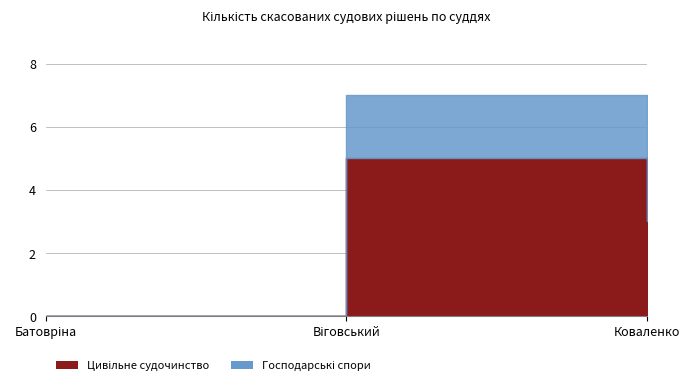

Where is Цивільне судочинство nearest to the value 2?

Коваленко